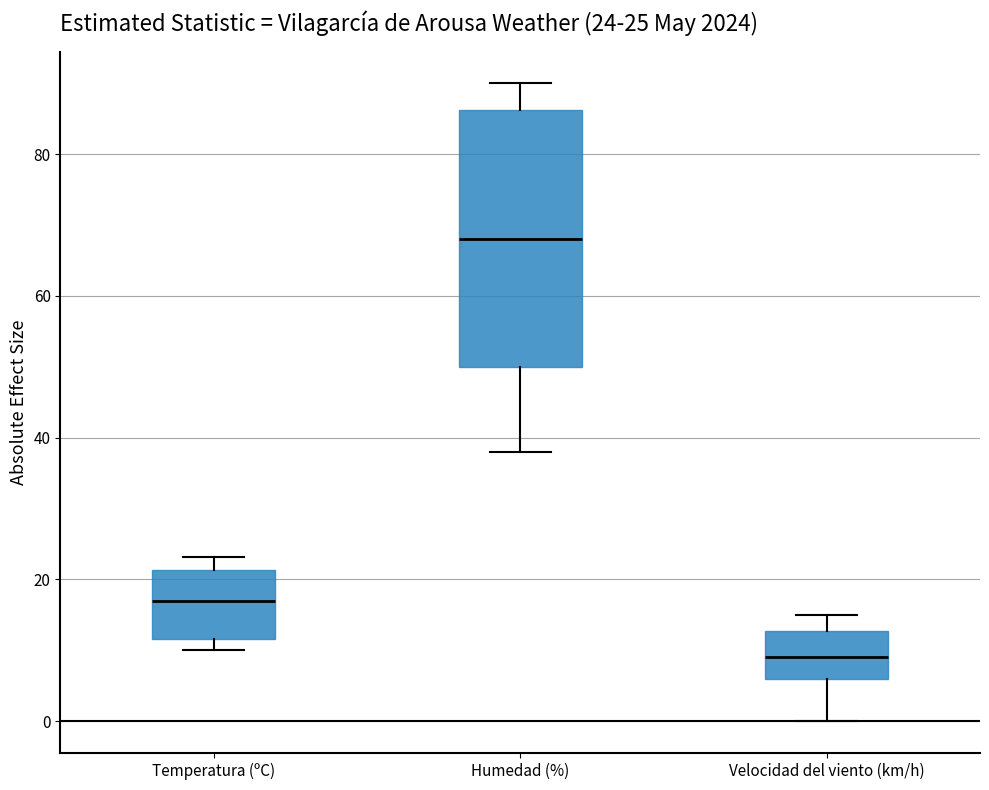

Which box has the lowest median line?

Velocidad del viento (km/h)